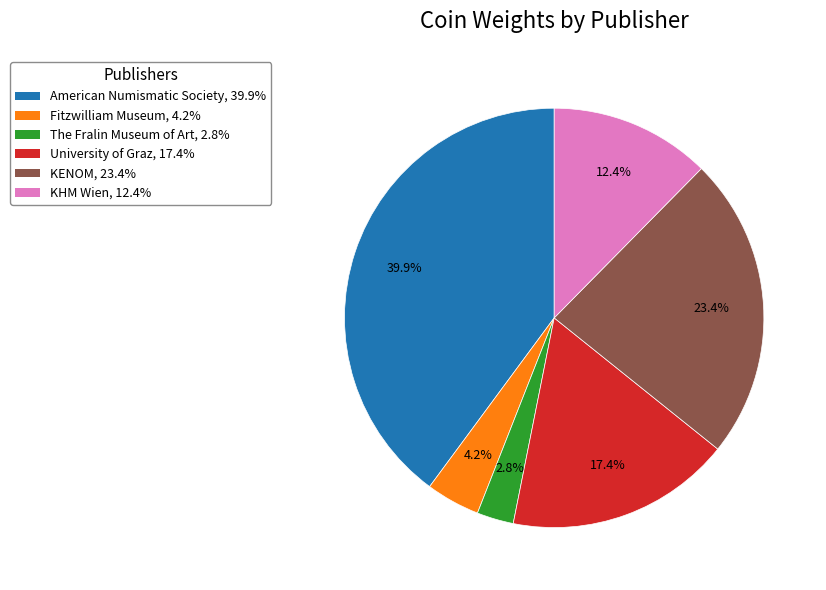

How many slices are in this pie chart?

6